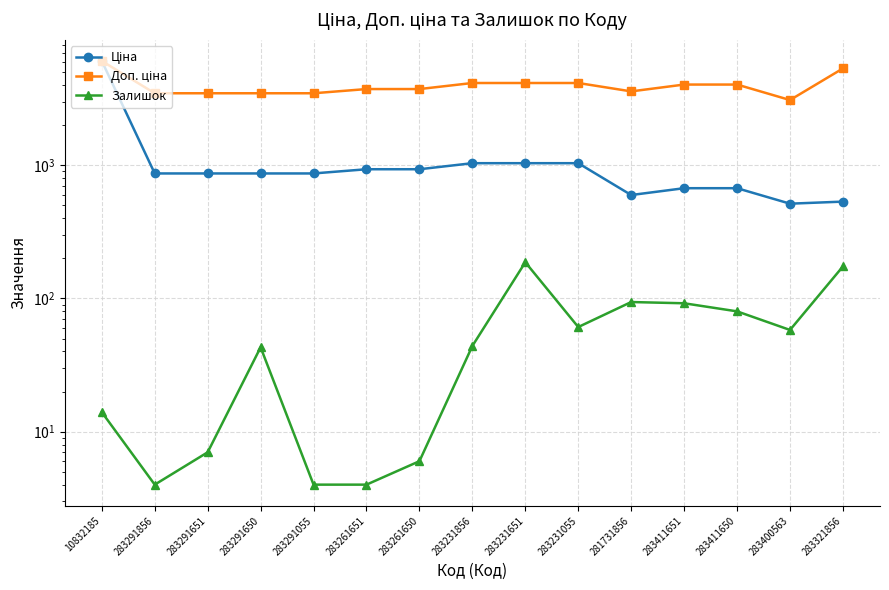

Reading left to right, extract all data points from this chart.

Ціна: 10832185=6067.2	283291856=868.0	283291651=868.0	283291650=868.0	283291055=868.0	283261651=933.5	283261650=933.5	283231856=1036.5	283231651=1036.5	283231055=1036.5	281731856=597.8	283411651=672.7	283411650=672.7	283400563=514.7	283321856=533.5
Доп. ціна: 10832185=6067.2	283291856=3472.1	283291651=3472.1	283291650=3472.1	283291055=3472.1	283261651=3734.2	283261650=3734.2	283231856=4145.9	283231651=4145.9	283231055=4145.9	281731856=3586.7	283411651=4036.0	283411650=4036.0	283400563=3088.4	283321856=5334.5
Залишок: 10832185=14.0	283291856=4.0	283291651=7.0	283291650=43.0	283291055=4.0	283261651=4.0	283261650=6.0	283231856=44.0	283231651=187.0	283231055=61.0	281731856=94.0	283411651=92.0	283411650=80.0	283400563=58.0	283321856=174.0